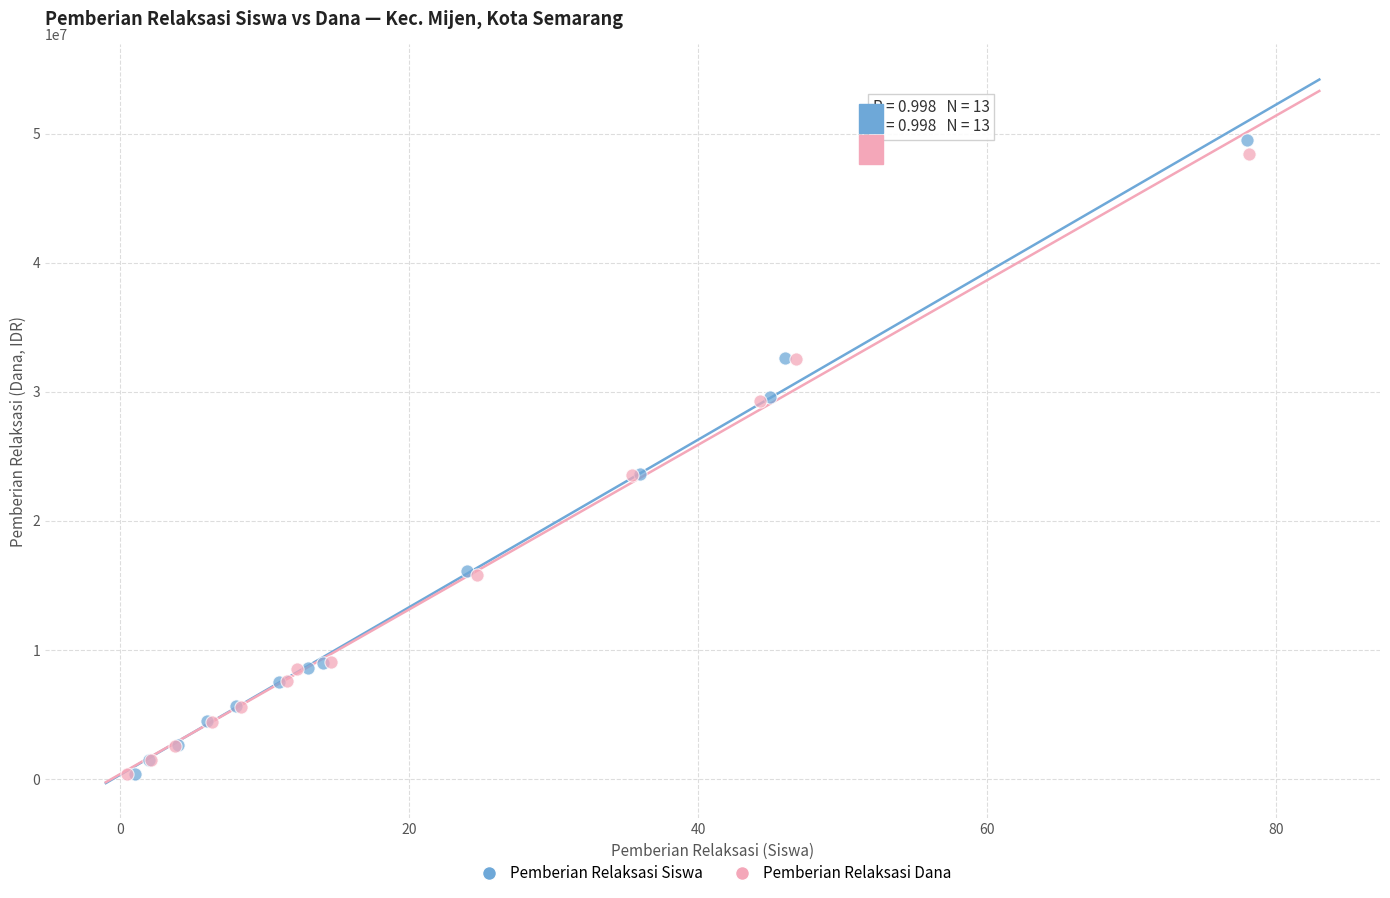

Which series has the largest Y range (max minus min)?

Pemberian Relaksasi Siswa